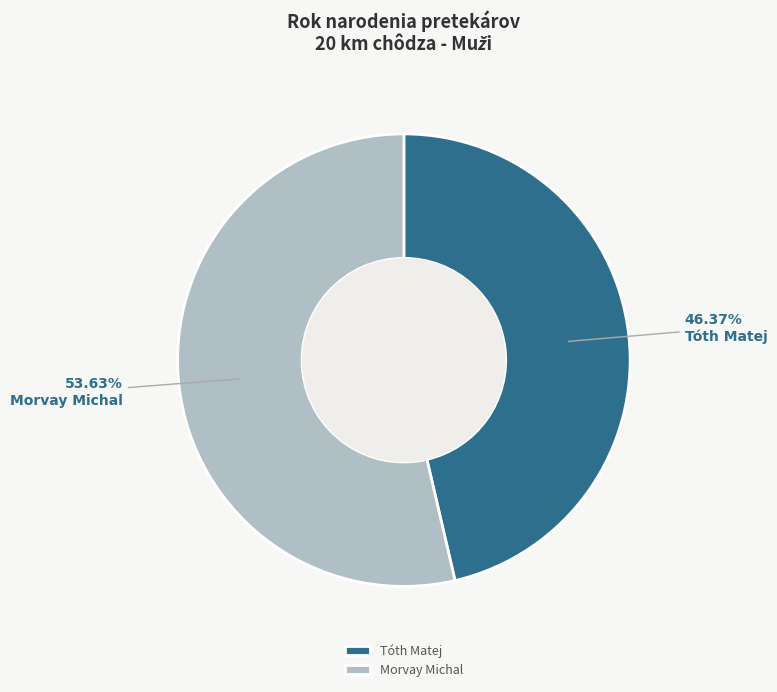

What is the ratio of the value at Morvay Michal to the value at Tóth Matej?

1.2